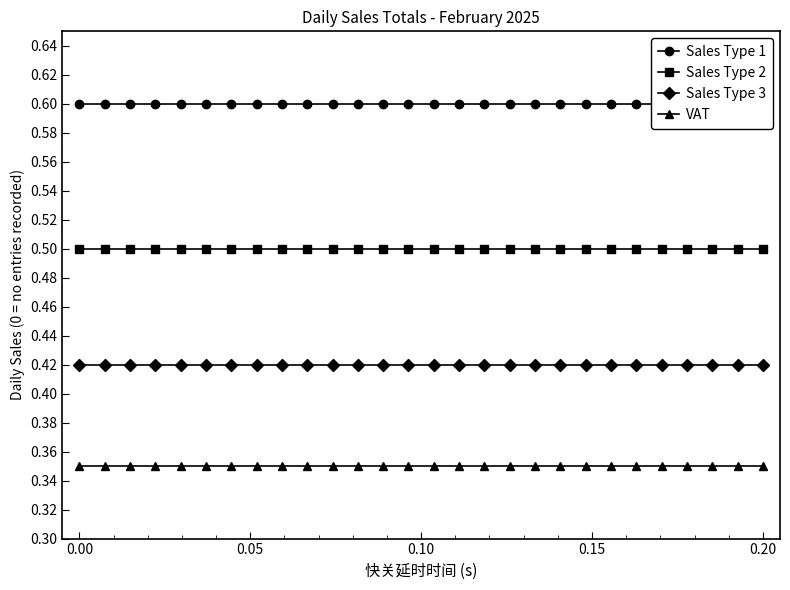

What is the lowest value of the Sales Type 3 series?

0.4